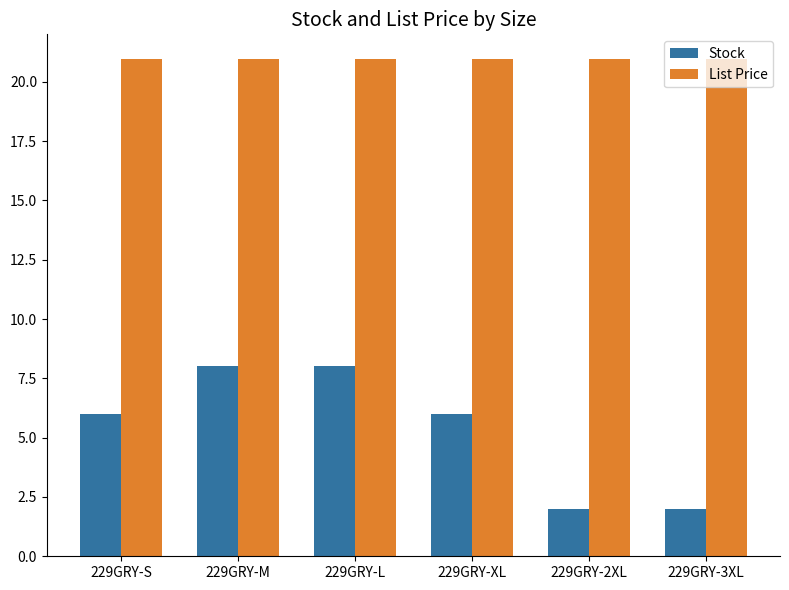

Is it true that Stock equals 6.0 at 229GRY-XL?

True